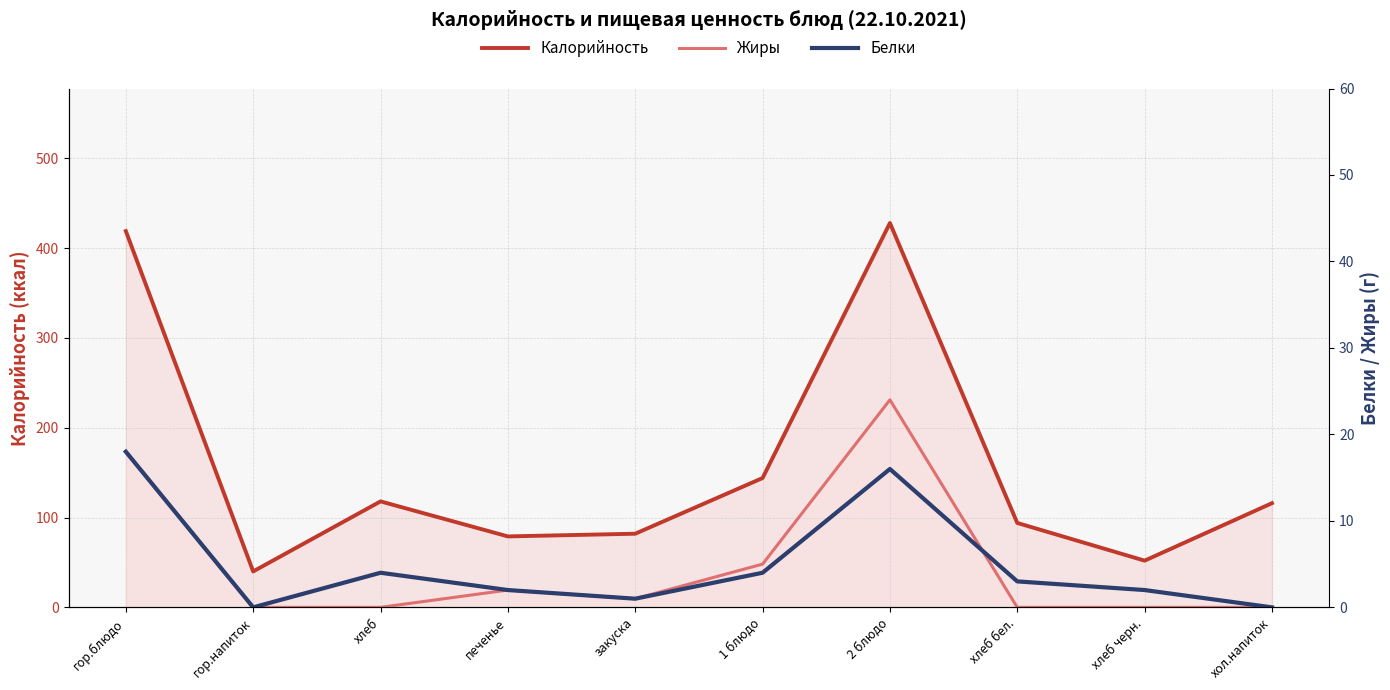

Reading left to right, list all the values displayed in this chart.

Калорийность: гор.блюдо=419	гор.напиток=40	хлеб=118	печенье=79	закуска=82	1 блюдо=144	2 блюдо=428	хлеб бел.=94	хлеб черн.=52	хол.напиток=116
Жиры: гор.блюдо=18	гор.напиток=0	хлеб=0	печенье=2	закуска=1	1 блюдо=5	2 блюдо=24	хлеб бел.=0	хлеб черн.=0	хол.напиток=0
Белки: гор.блюдо=18	гор.напиток=0	хлеб=4	печенье=2	закуска=1	1 блюдо=4	2 блюдо=16	хлеб бел.=3	хлеб черн.=2	хол.напиток=0